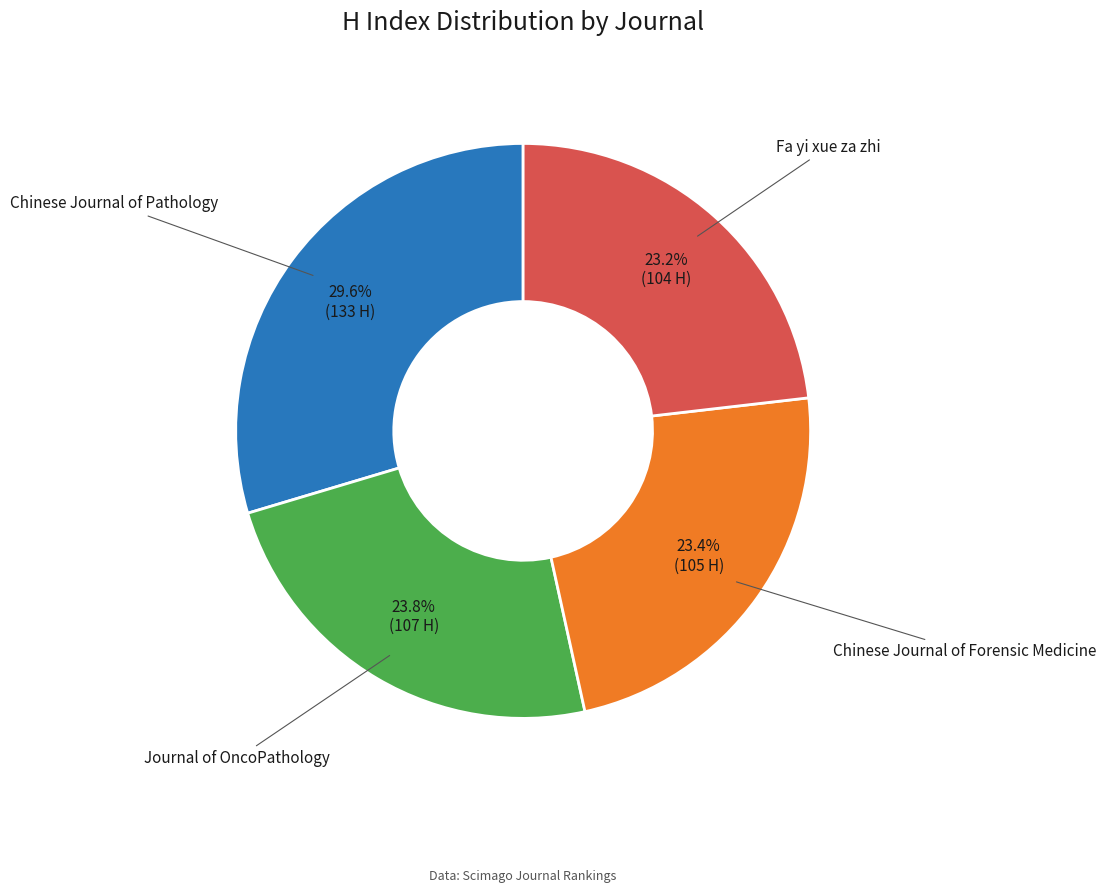

What is the ratio of the value at Chinese Journal of Pathology to the value at Chinese Journal of Forensic Medicine?

1.3